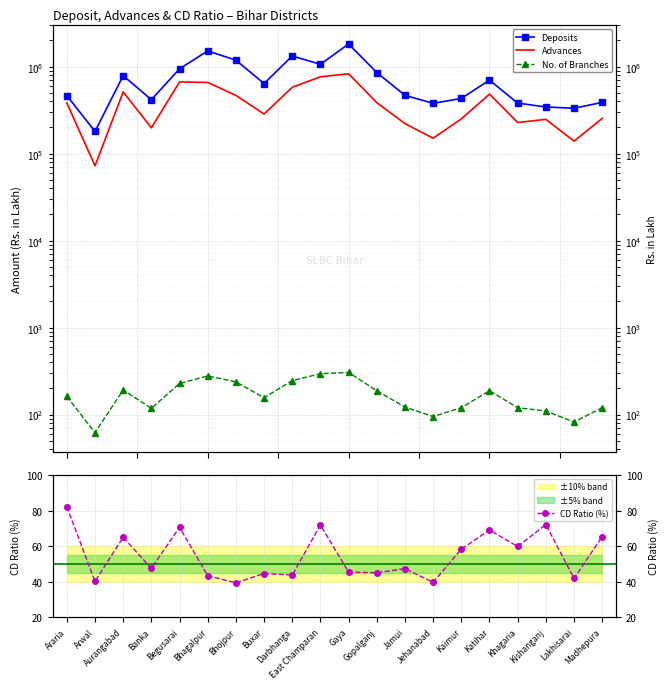

True or false: Advances and Deposits intersect in this chart.

False